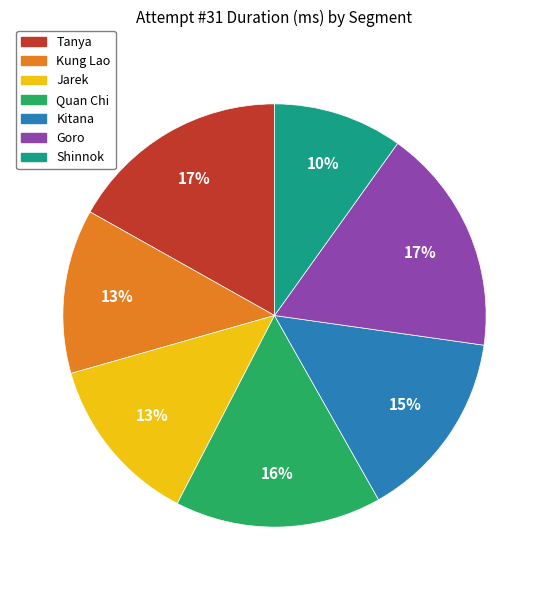

Is there a majority slice in this chart?

No